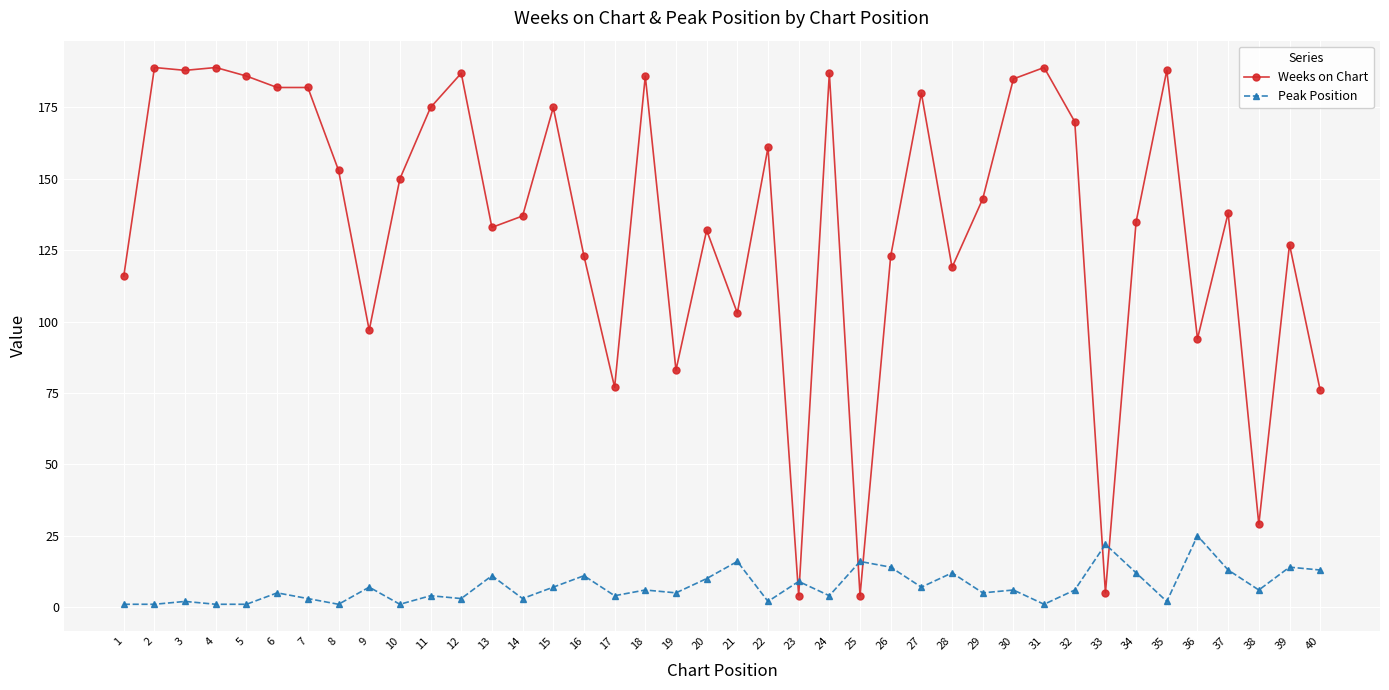

What is the sum of all Weeks on Chart values?

5400